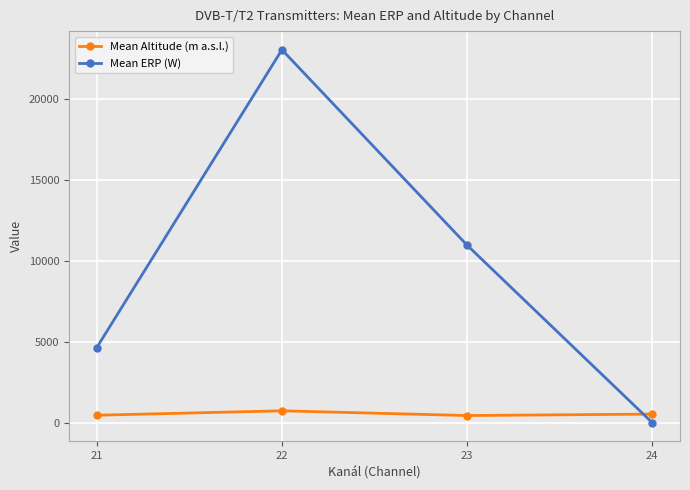

At how many categories does at least one series exceed 15120?

1